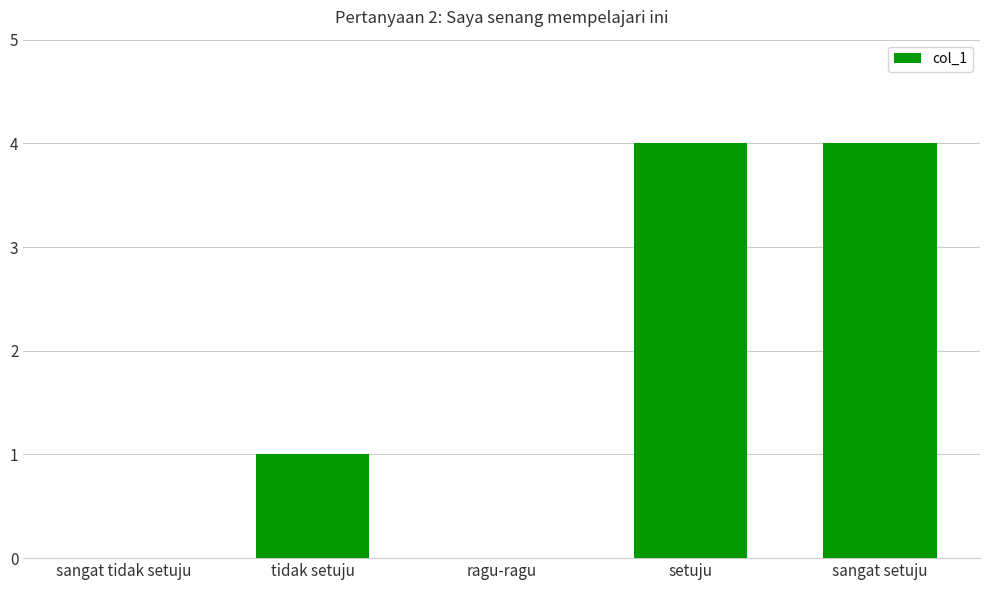

Reading left to right, extract all data points from this chart.

0	1	0	4	4